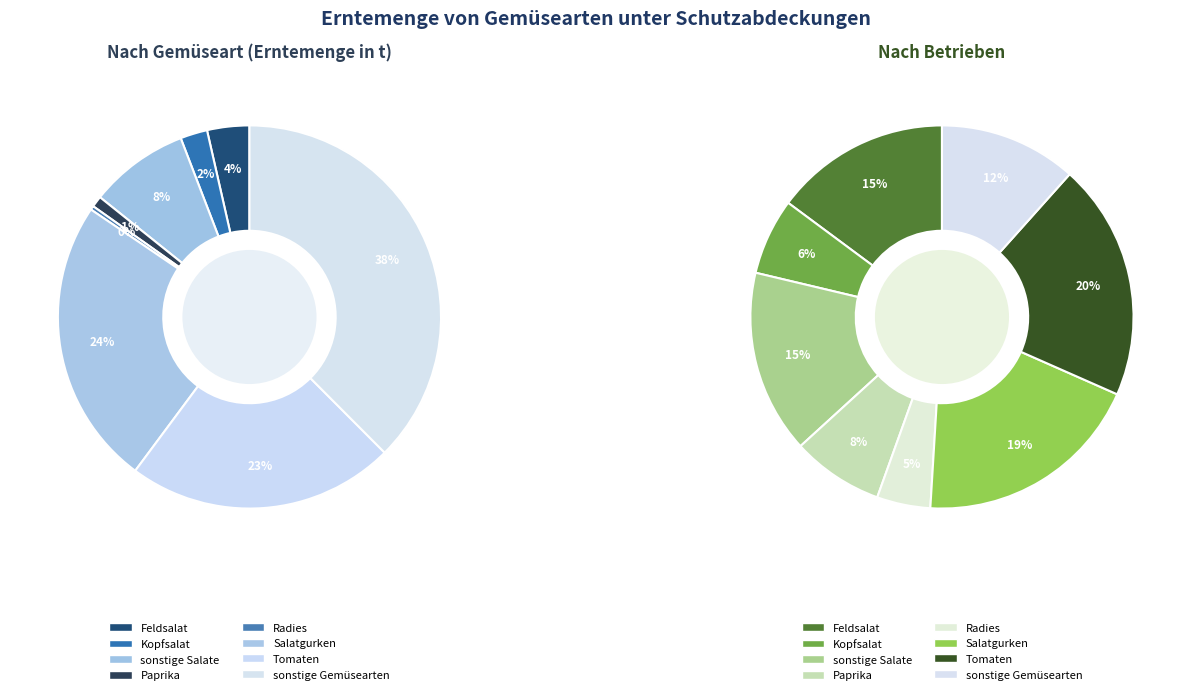

The sonstige Salate slice represents 21% of the pie. True or false?

False